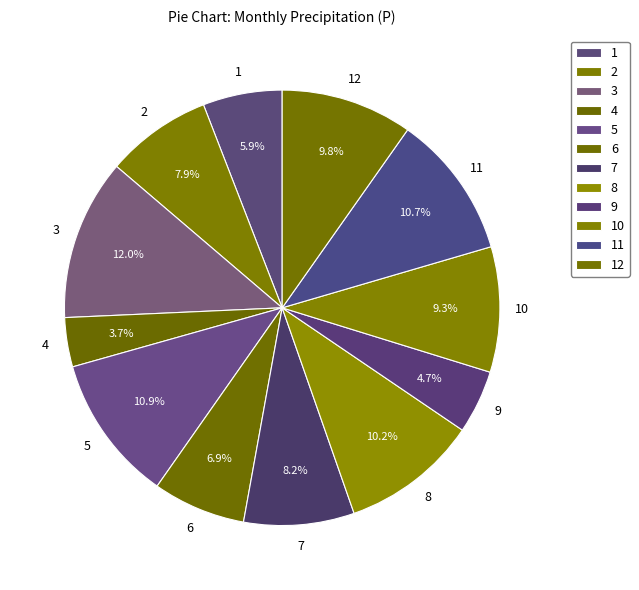

Which slice is the largest?

3